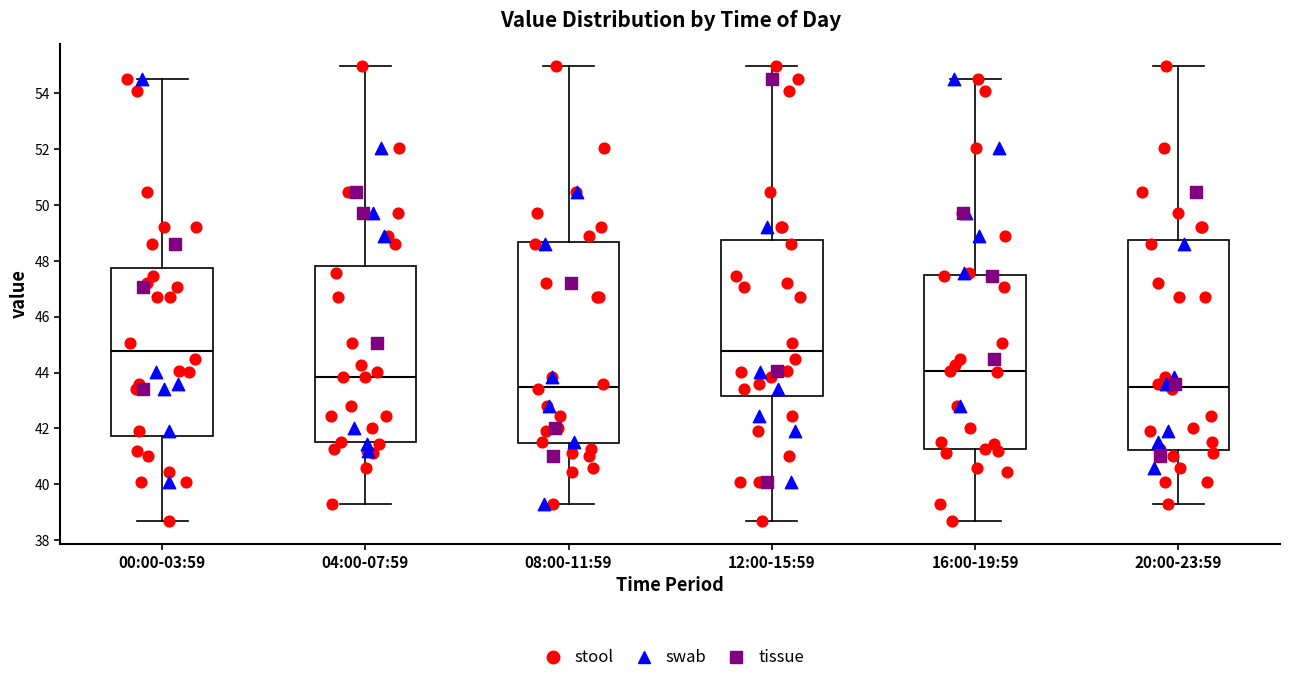

Where is the lower edge of the box for 12:00-15:59 on the y-axis? The values are not printed on the chart, so give them approximately, as read against the axis.

43.2